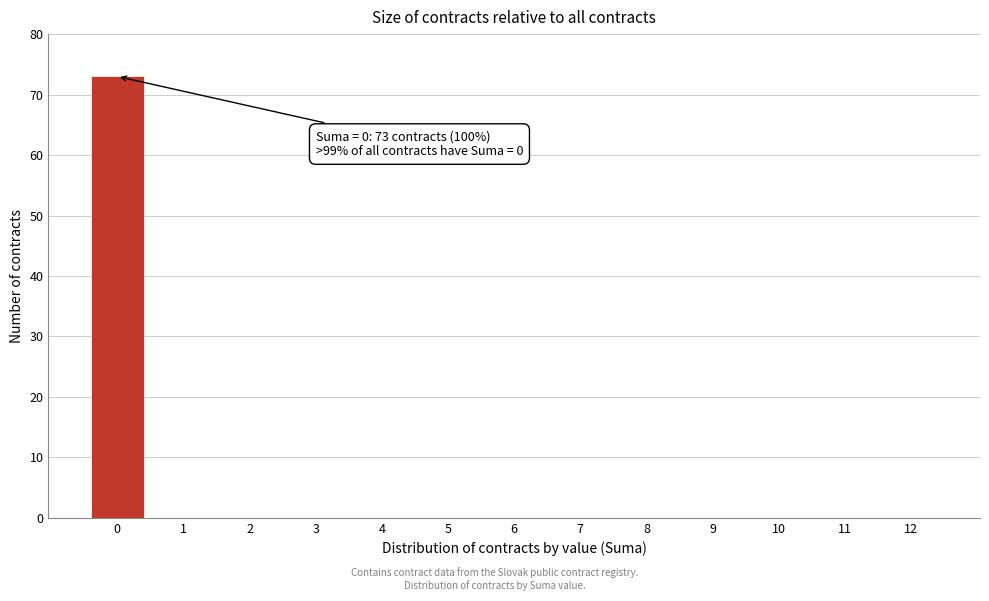

Reading left to right, what are all the values shown in this chart?

0=73	1=0	2=0	3=0	4=0	5=0	6=0	7=0	8=0	9=0	10=0	11=0	12=0